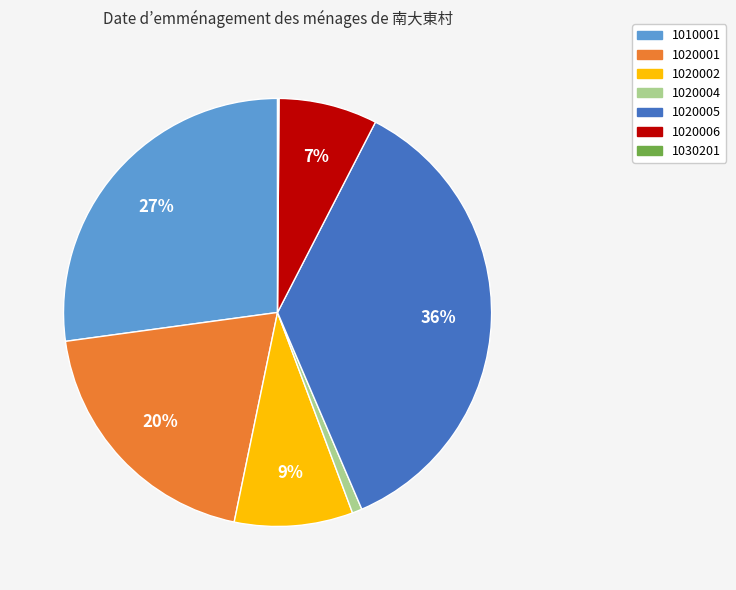

True or false: 1020002 accounts for 2% of the total.

False